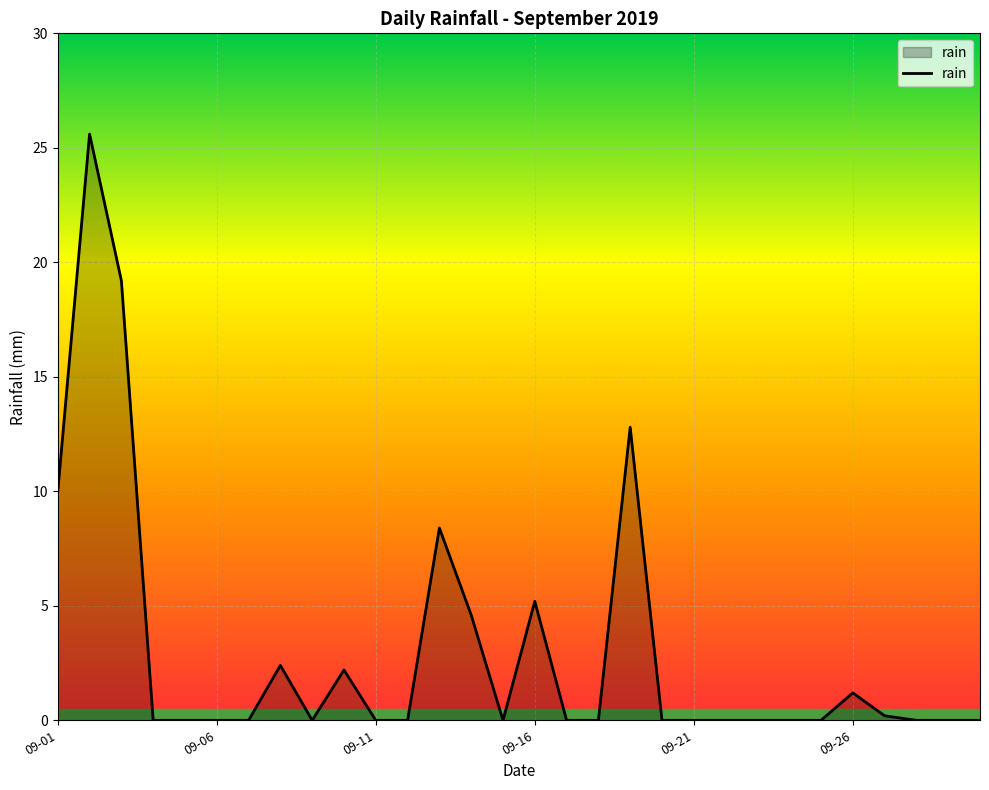

What is the difference between the maximum and minimum values?

25.6